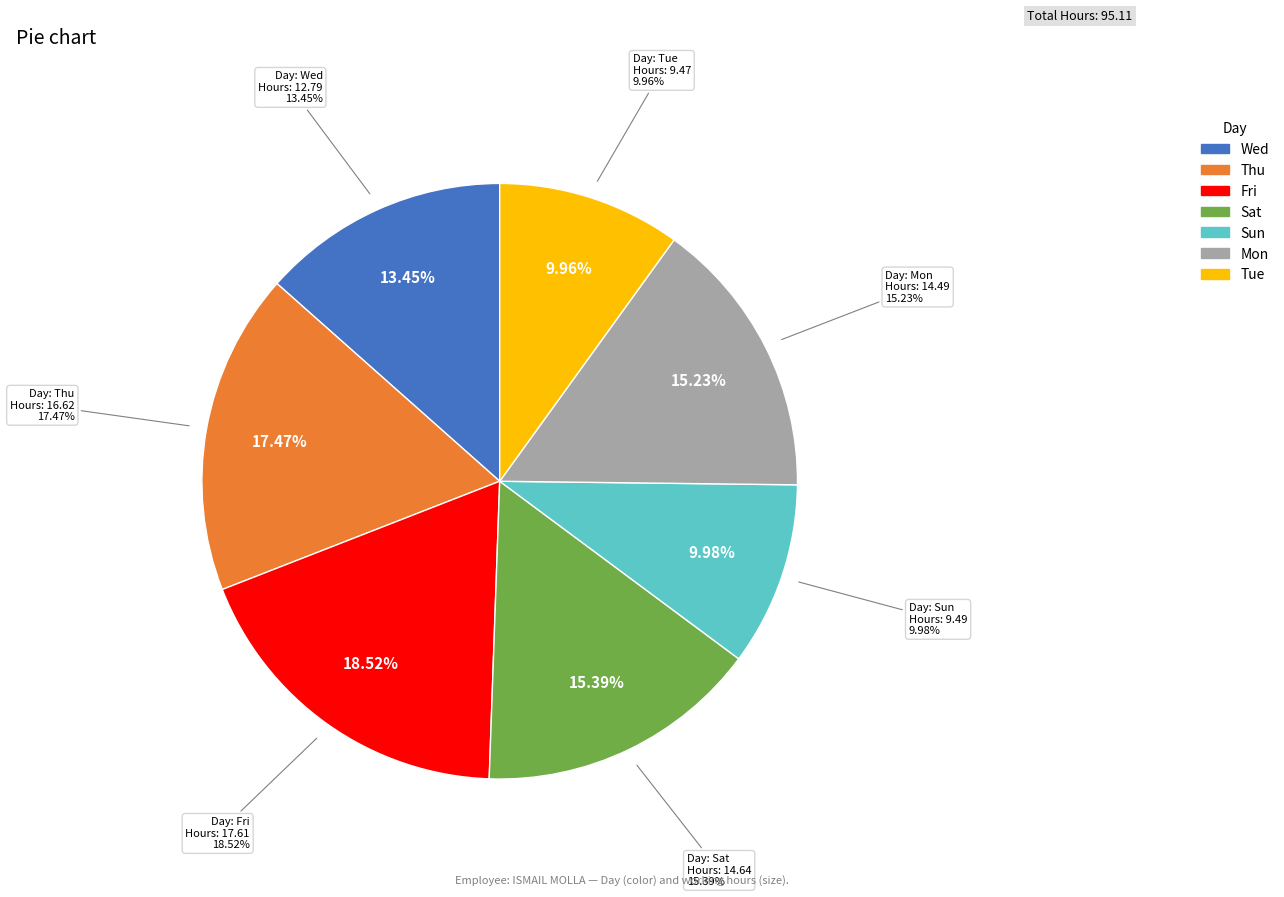

Count the number of slices in the pie.

7